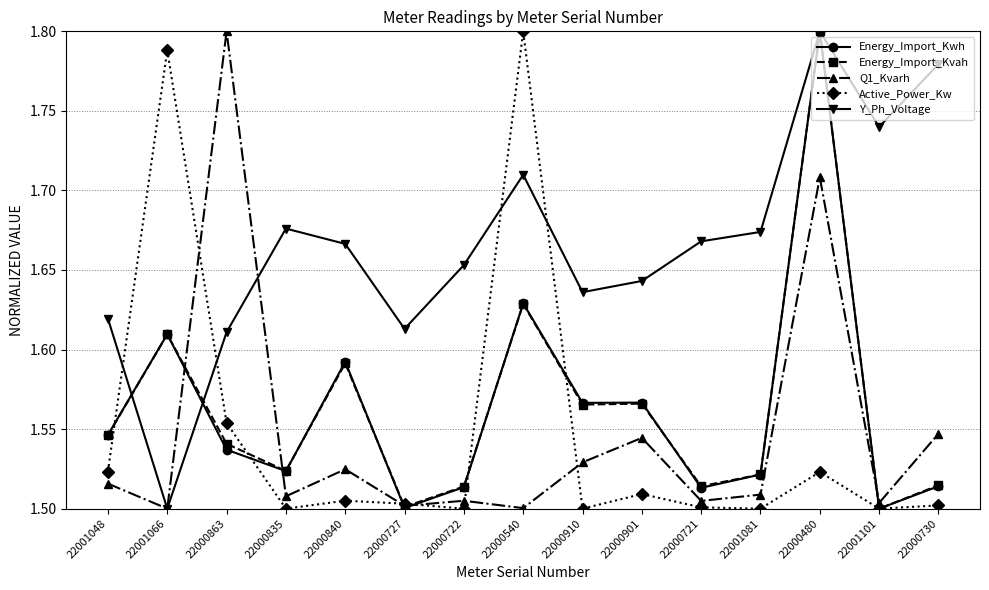

What is the difference between the highest and lowest values at 22001066?

0.3